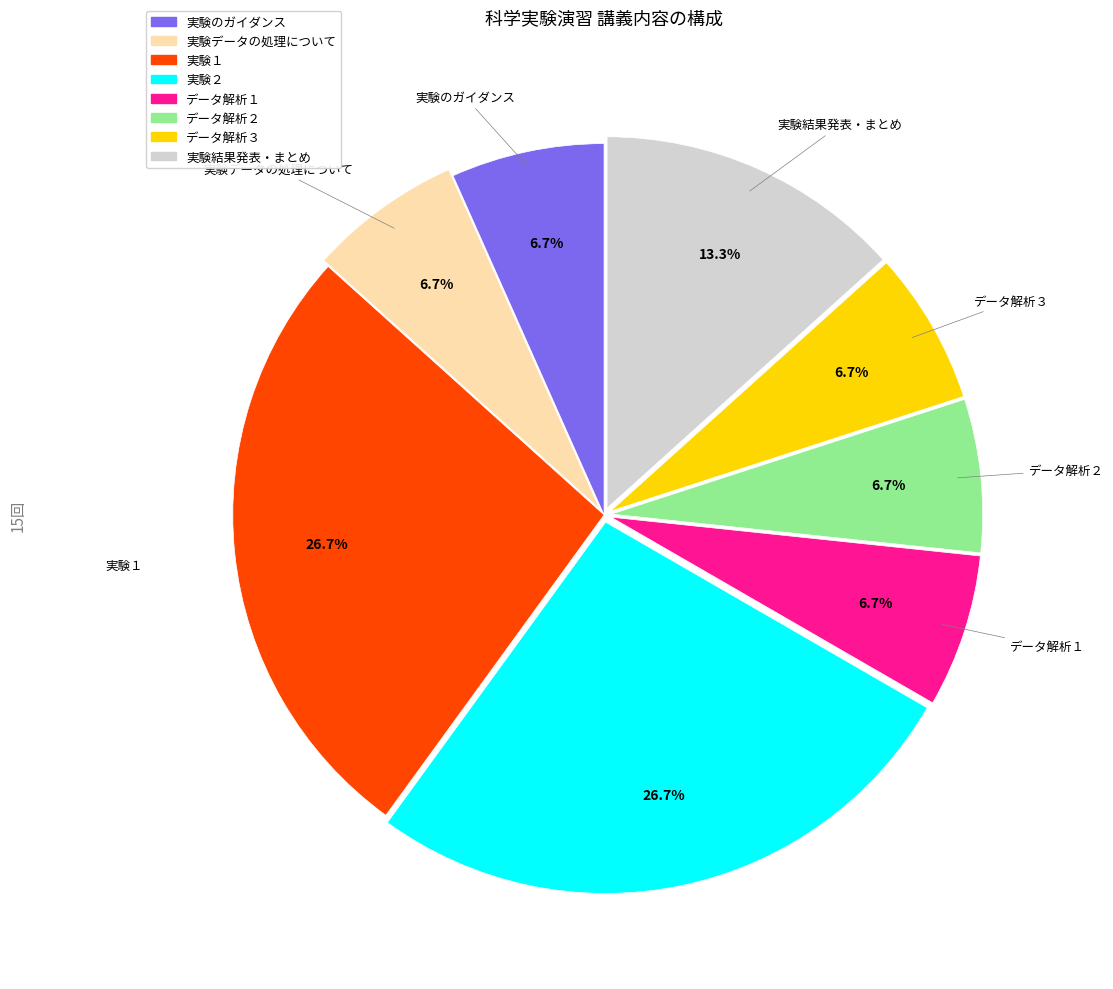

To the nearest percent, what is the combined percentage of 実験結果発表・まとめ and データ解析１?

20%